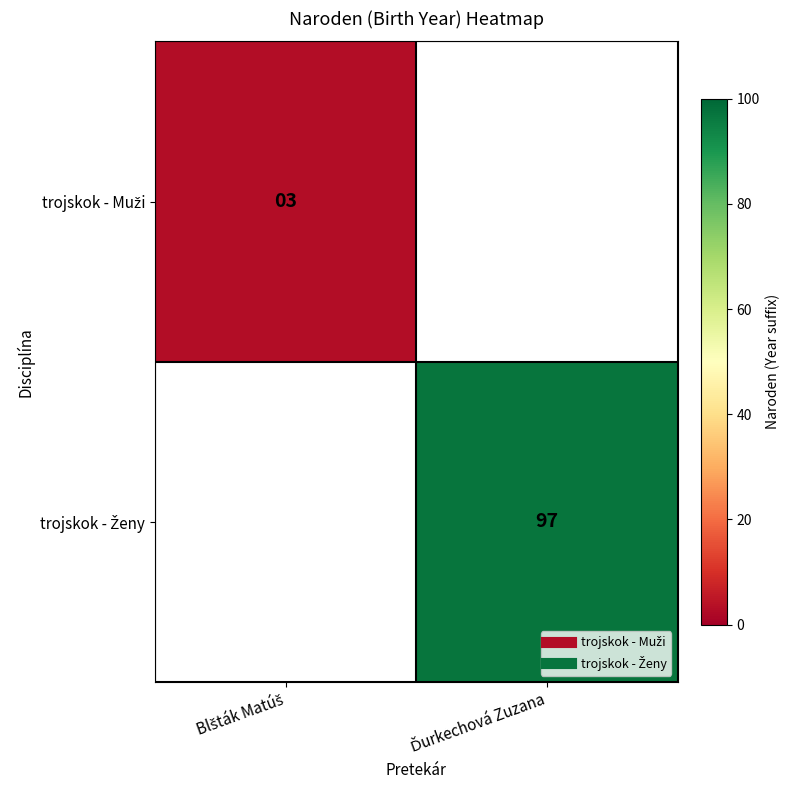

Is it true that trojskok - Muži equals 1.6 at Blšták Matúš?

False